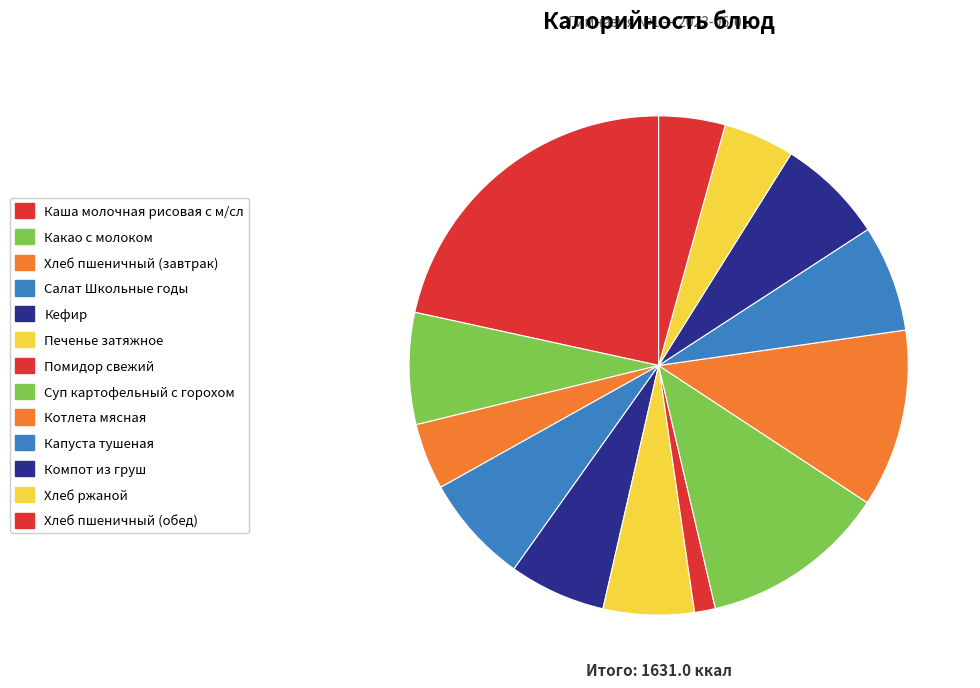

How many slices are in this pie chart?

13